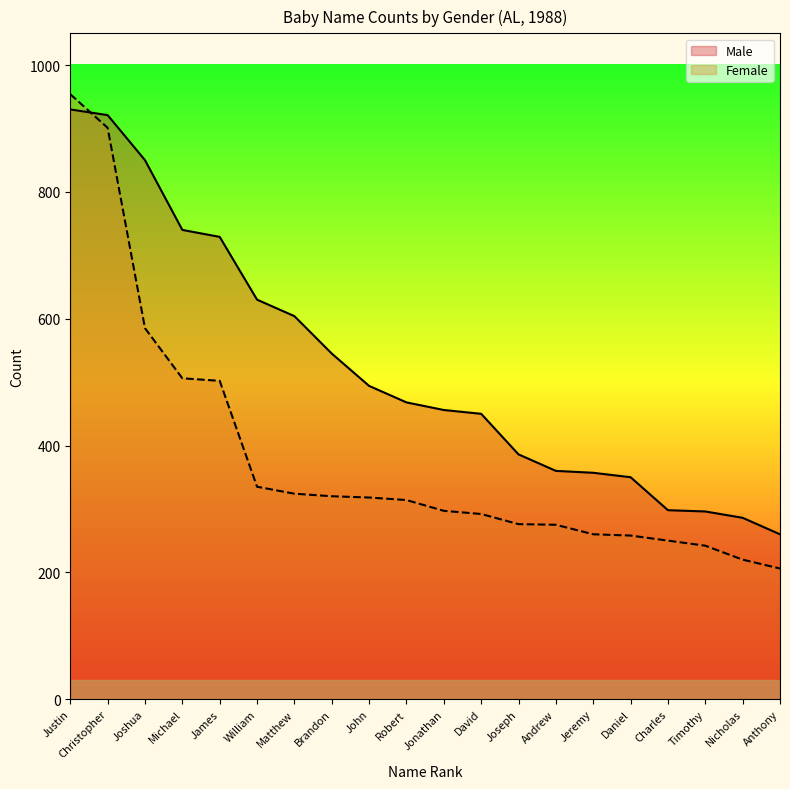

Where does the Male series first go above 468?

Justin